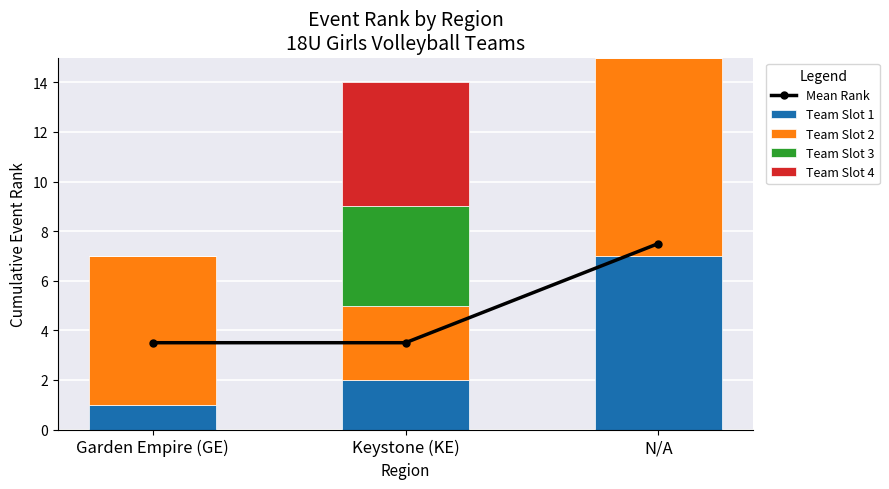

At how many categories does at least one series exceed 1?

3